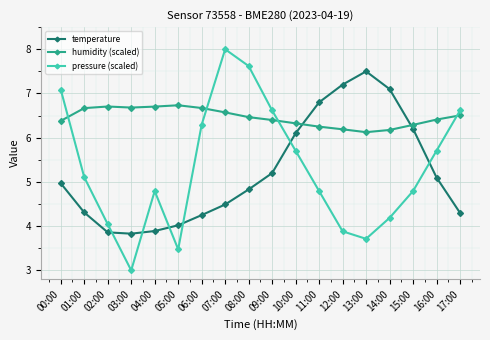

What is the minimum value shown in the chart?

3.0